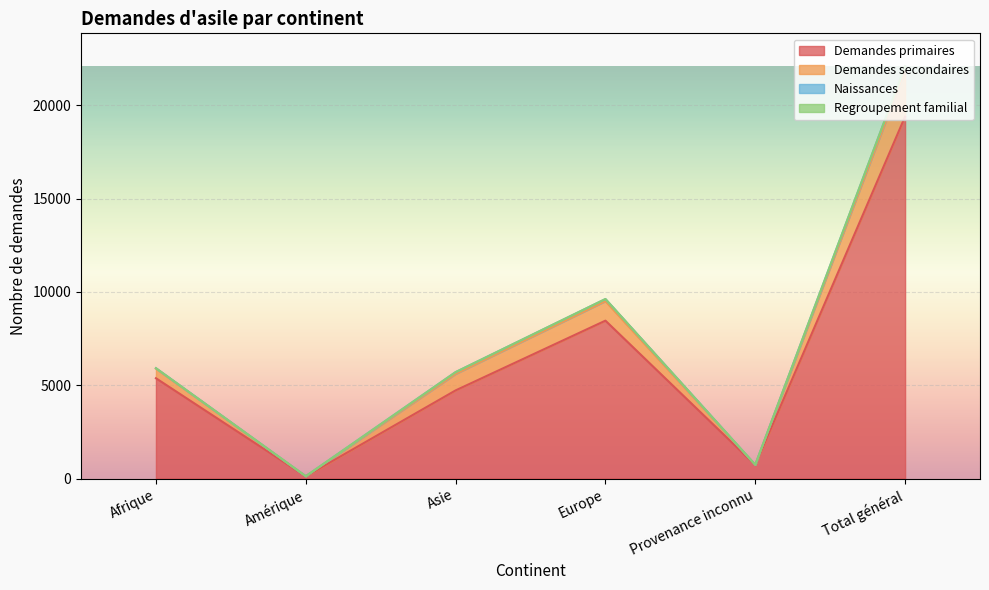

What is the highest value of the Demandes primaires series?

19393